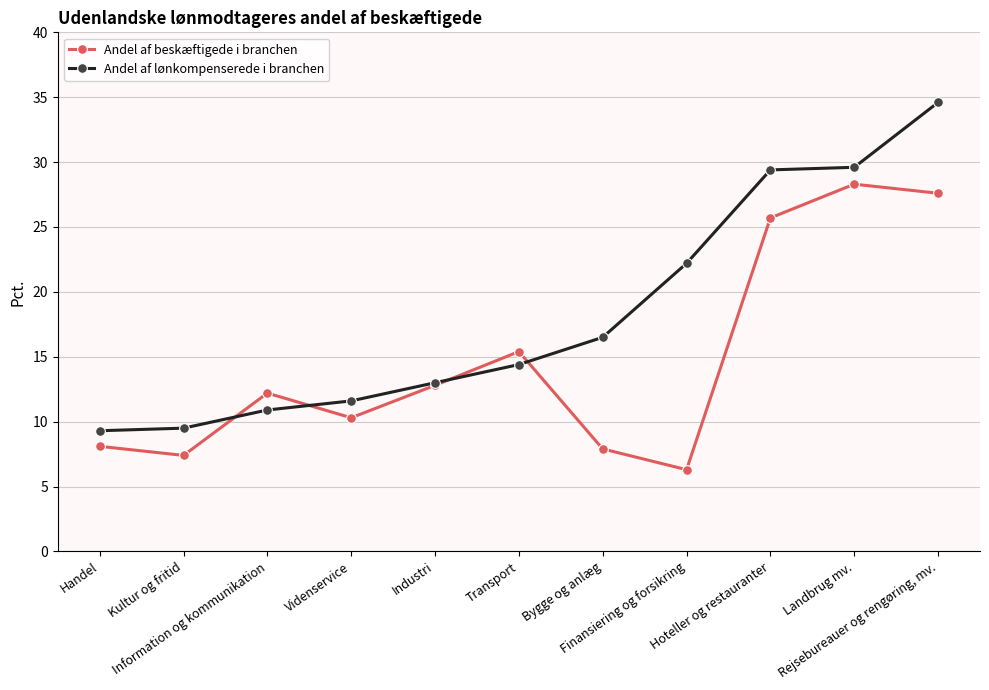

Which series has the widest spread of values?

Andel af lønkompenserede i branchen